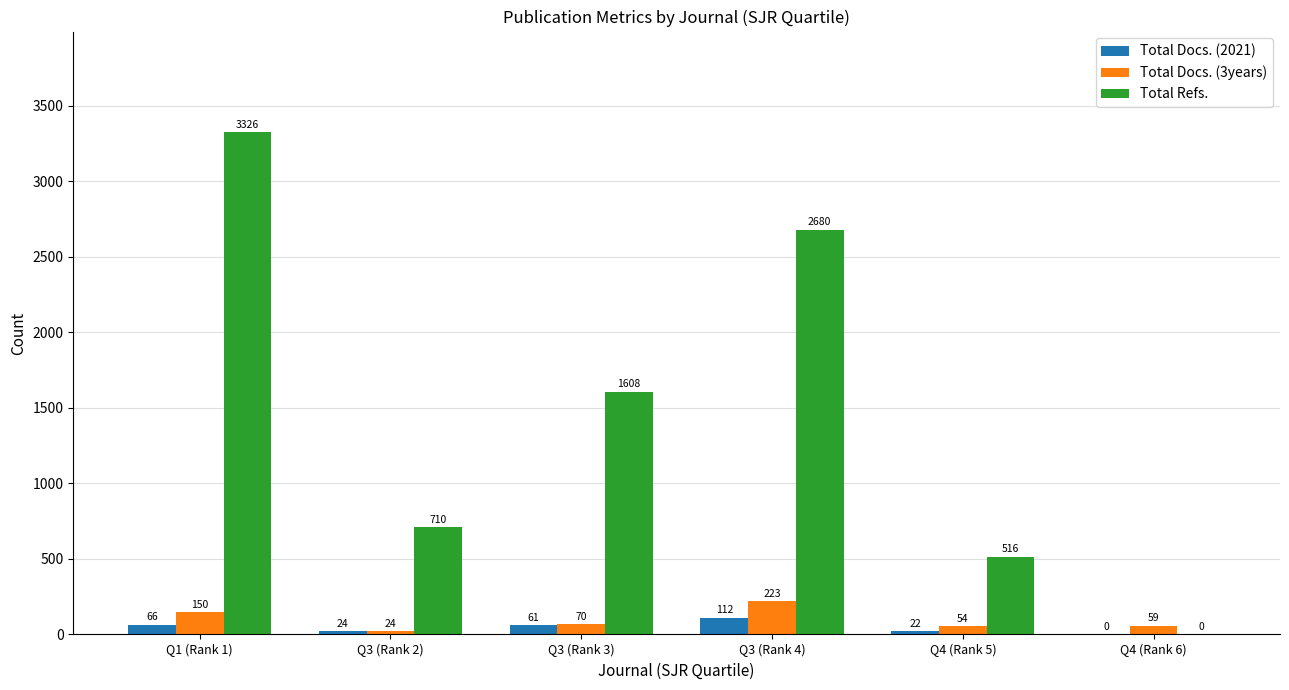

Which series has the widest spread of values?

Total Refs.